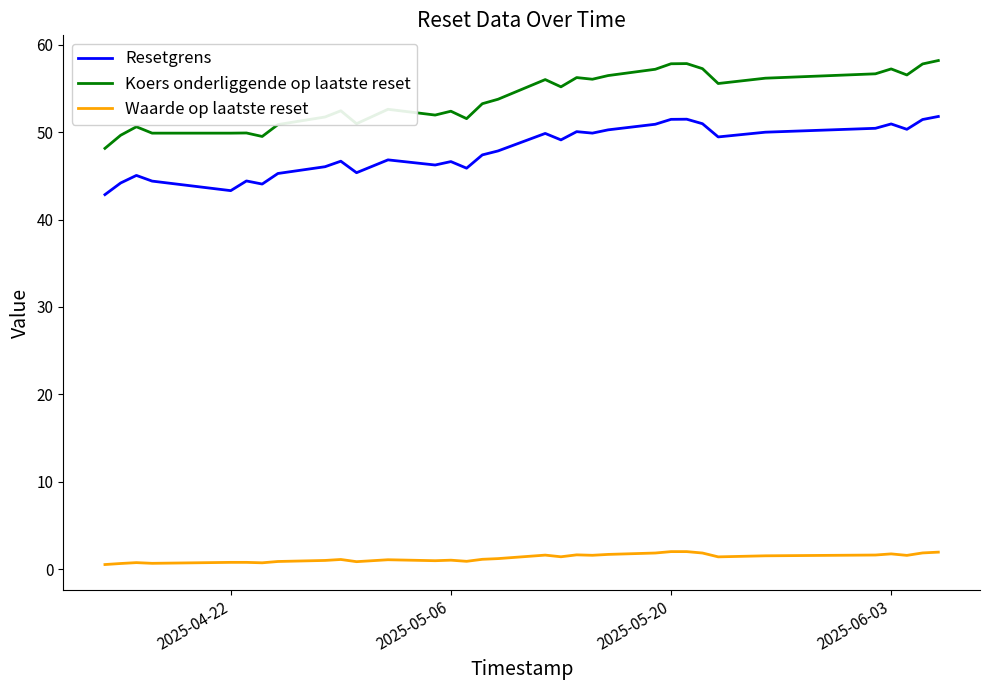

Which series has the largest range (max minus min)?

Koers onderliggende op laatste reset